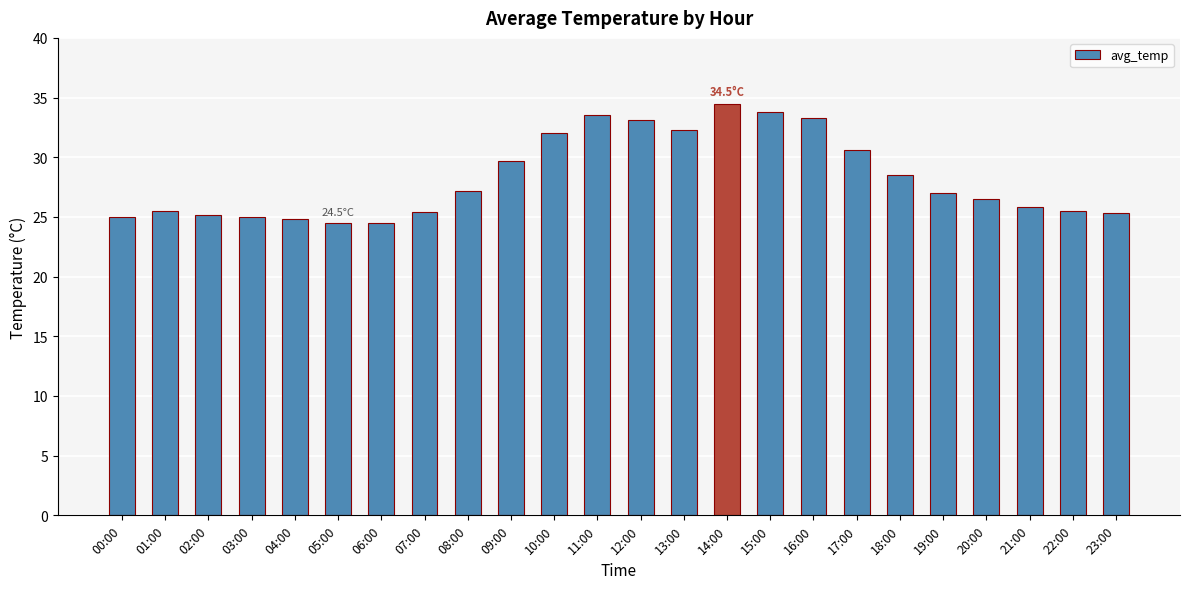

Is it true that the value at 10:00 is 32.0?

True